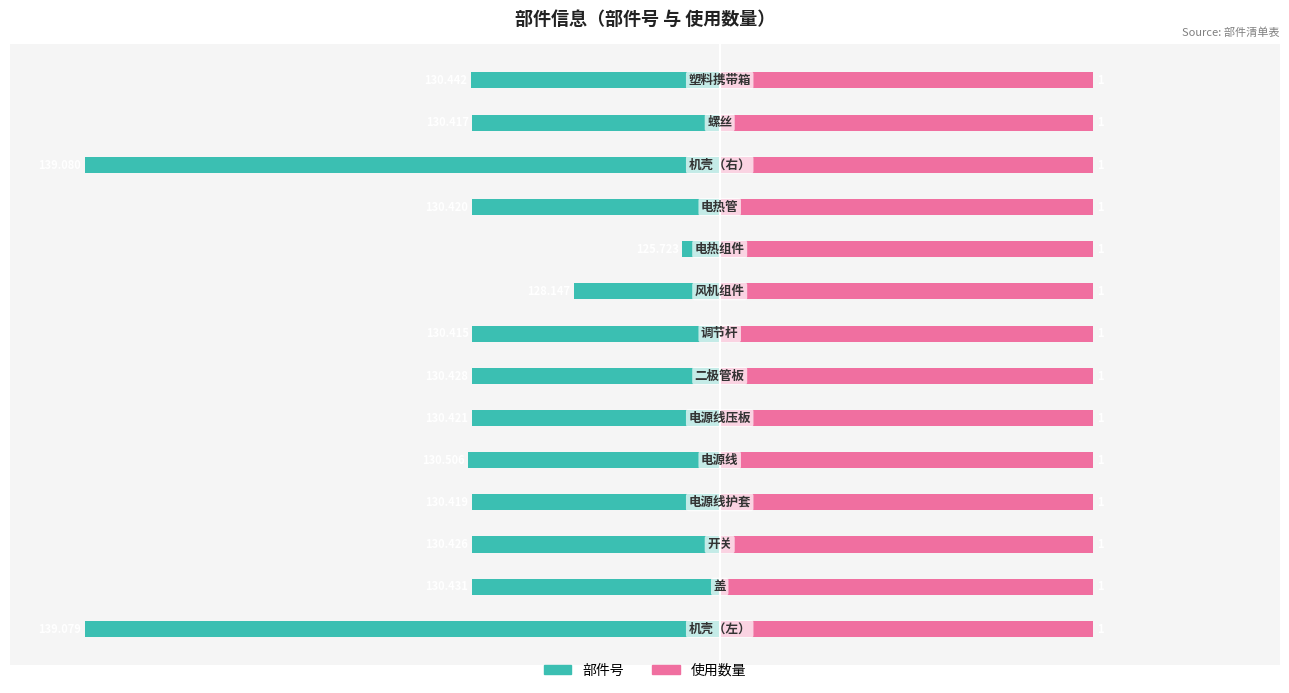

What is the spread (max minus min) of values at 10?

33.5